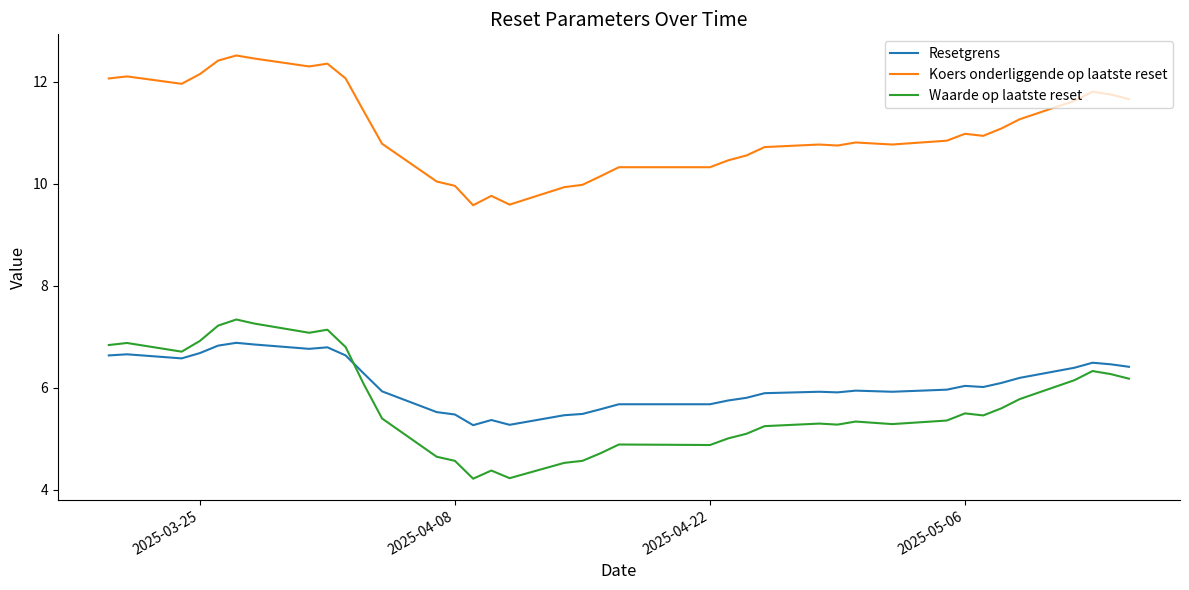

What is the difference between the maximum and minimum values in the Koers onderliggende op laatste reset series?

2.9